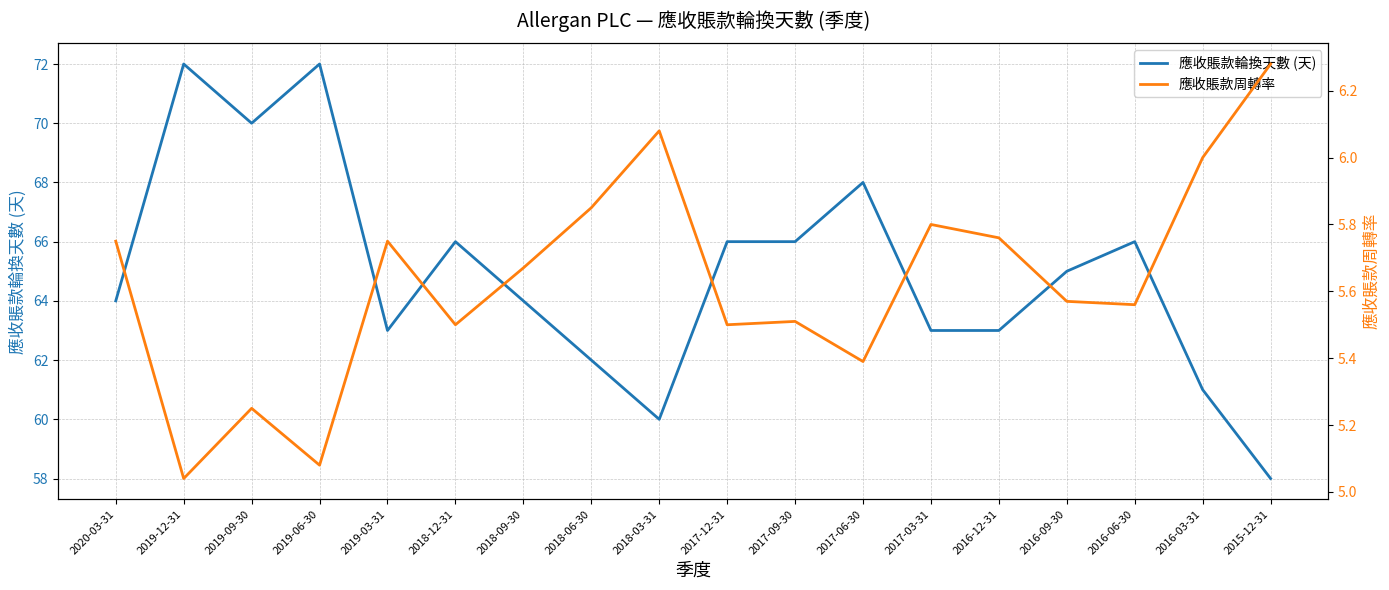

Reading left to right, what are all the values shown in this chart?

應收賬款輪換天數 (天): 64.0	72.0	70.0	72.0	63.0	66.0	64.0	62.0	60.0	66.0	66.0	68.0	63.0	63.0	65.0	66.0	61.0	58.0
應收賬款周轉率: 5.8	5.0	5.2	5.1	5.8	5.5	5.7	5.8	6.1	5.5	5.5	5.4	5.8	5.8	5.6	5.6	6.0	6.3